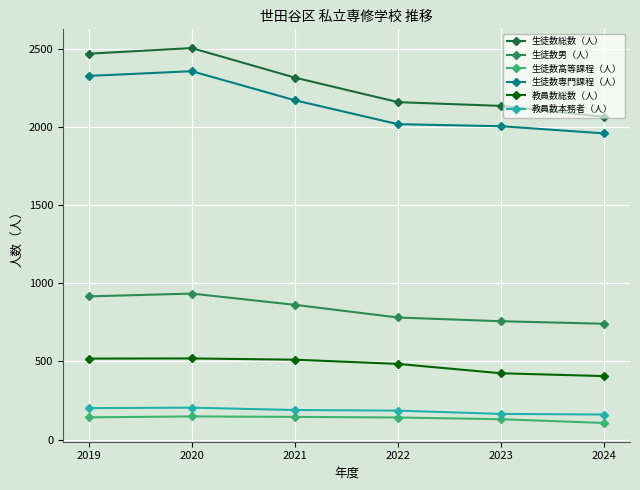

Which series has the largest total across all categories?

生徒数総数（人）